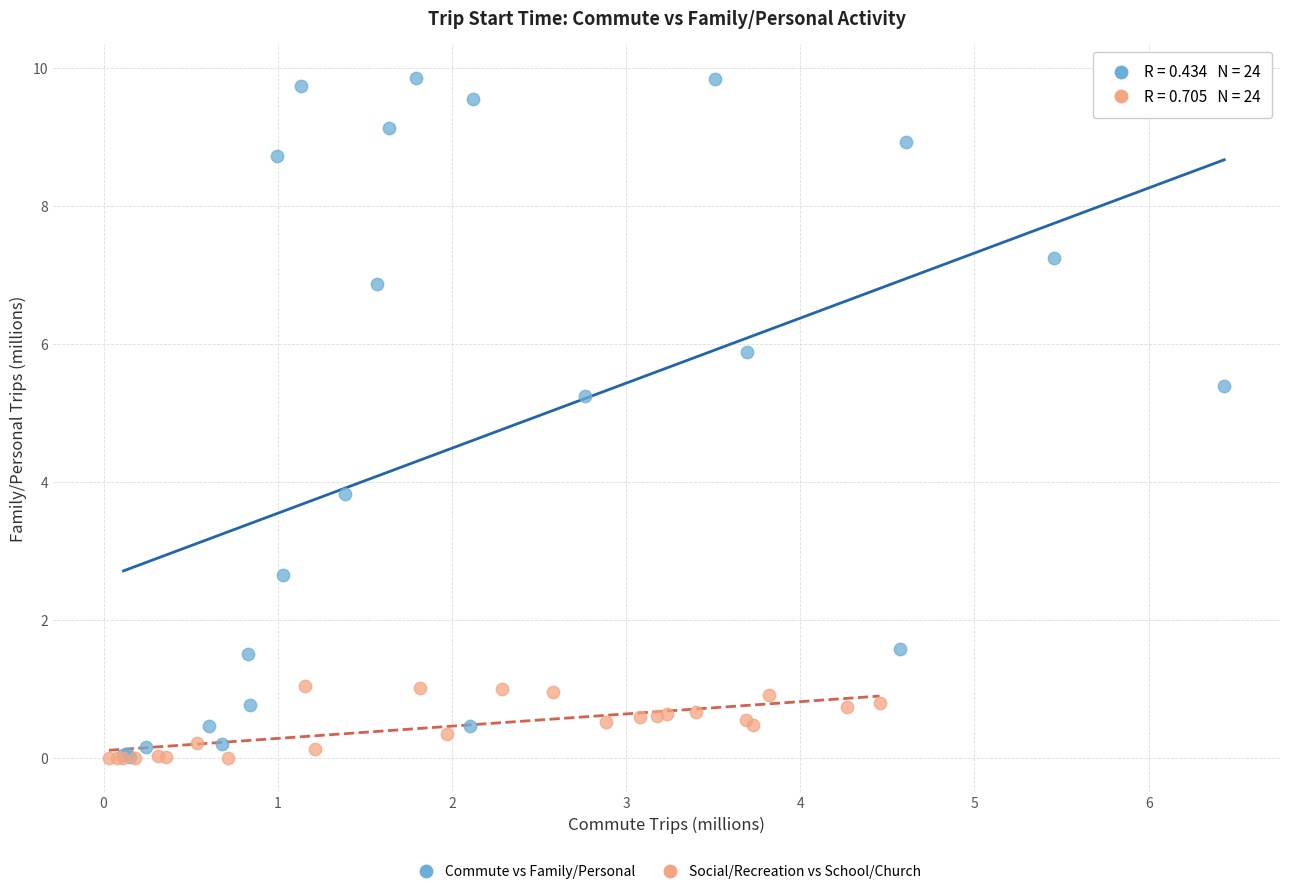

Which series reaches the maximum Y coordinate?

Commute vs Family/Personal